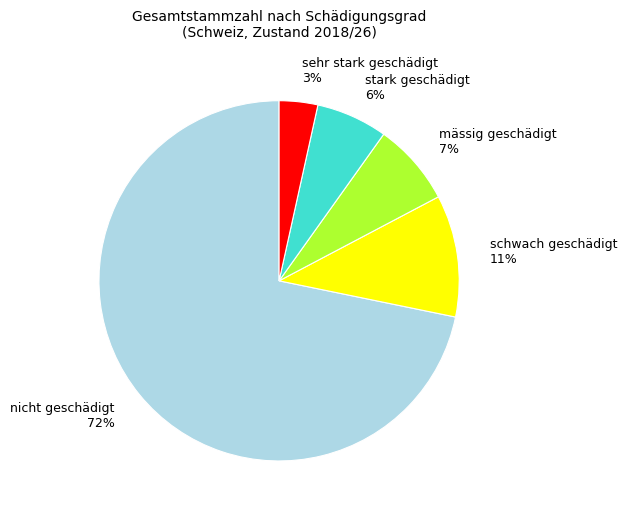

Count the number of slices in the pie.

5